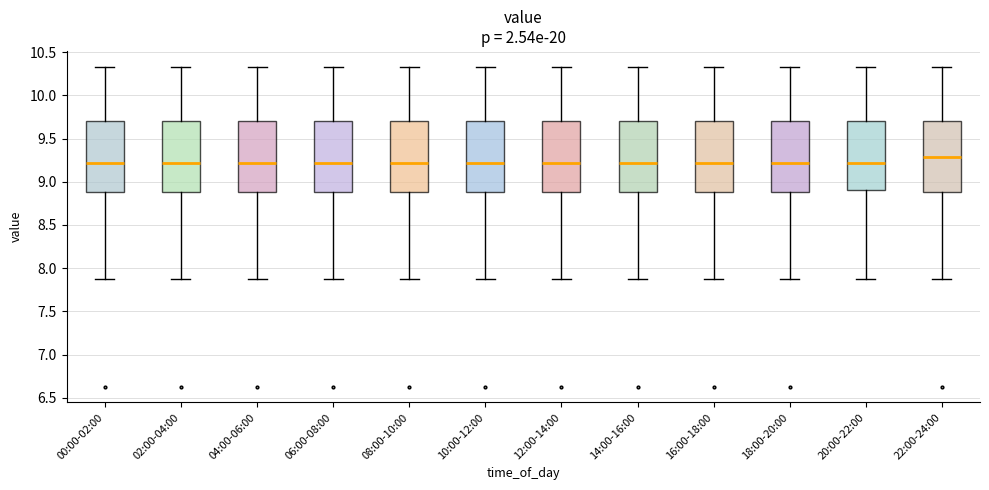

Reading left to right, read every box against the y-axis: the position of its median line, the range the box covers, and the ends of its whiskers. The values are not printed on the chart, so give them approximately, as read against the axis.

00:00-02:00: median 9.20, box 8.90 to 9.70, whiskers 7.85 to 10.35
02:00-04:00: median 9.20, box 8.90 to 9.70, whiskers 7.85 to 10.35
04:00-06:00: median 9.20, box 8.90 to 9.70, whiskers 7.85 to 10.35
06:00-08:00: median 9.20, box 8.90 to 9.70, whiskers 7.85 to 10.35
08:00-10:00: median 9.20, box 8.90 to 9.70, whiskers 7.85 to 10.35
10:00-12:00: median 9.20, box 8.90 to 9.70, whiskers 7.85 to 10.35
12:00-14:00: median 9.20, box 8.90 to 9.70, whiskers 7.85 to 10.35
14:00-16:00: median 9.20, box 8.90 to 9.70, whiskers 7.85 to 10.35
16:00-18:00: median 9.20, box 8.90 to 9.70, whiskers 7.85 to 10.35
18:00-20:00: median 9.20, box 8.90 to 9.70, whiskers 7.85 to 10.35
20:00-22:00: median 9.20, box 8.90 to 9.70, whiskers 7.85 to 10.35
22:00-24:00: median 9.30, box 8.90 to 9.70, whiskers 7.85 to 10.35